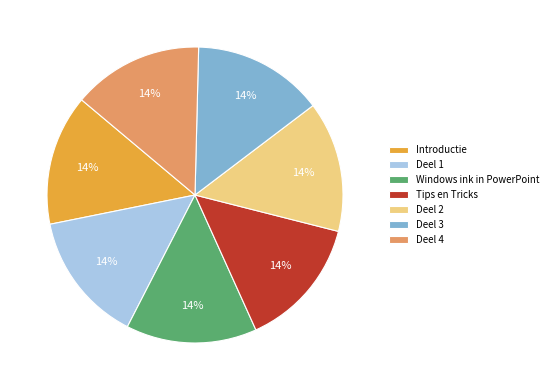

Is it true that Tips en Tricks is 14% of the pie?

True